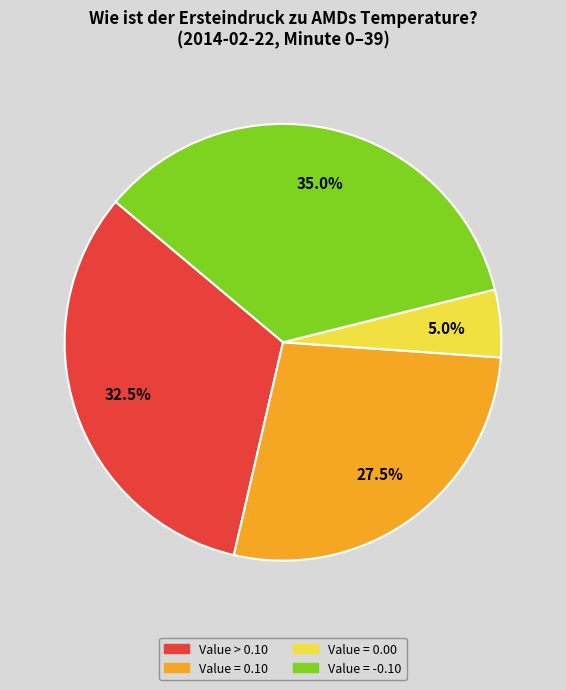

How many slices are in this pie chart?

4